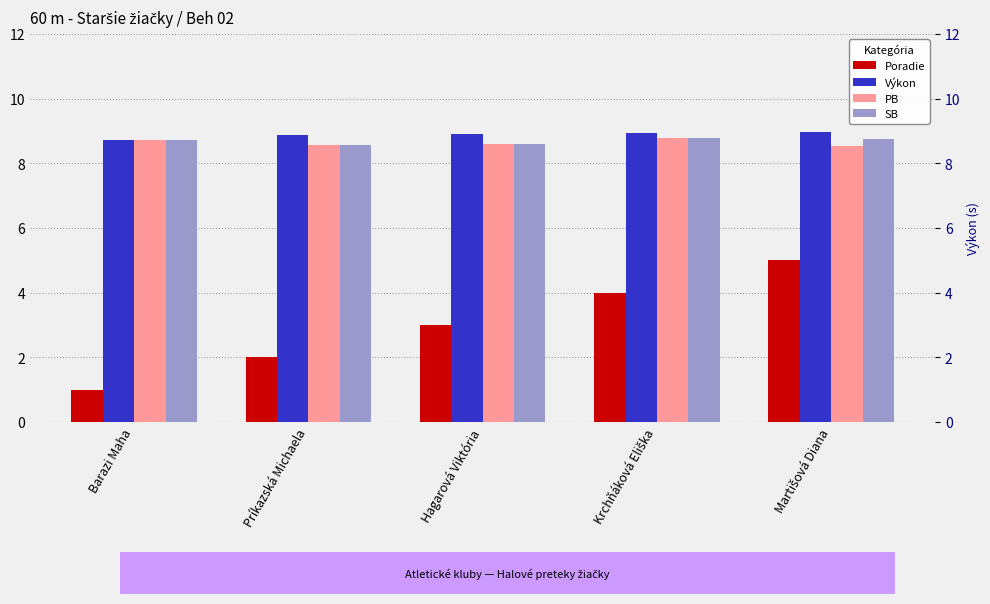

Is the value of Poradie at Barazi Maha greater than the value of Výkon at Barazi Maha?

No